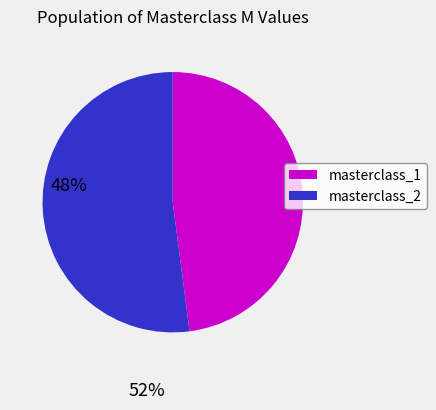

Does any single category account for the majority?

Yes